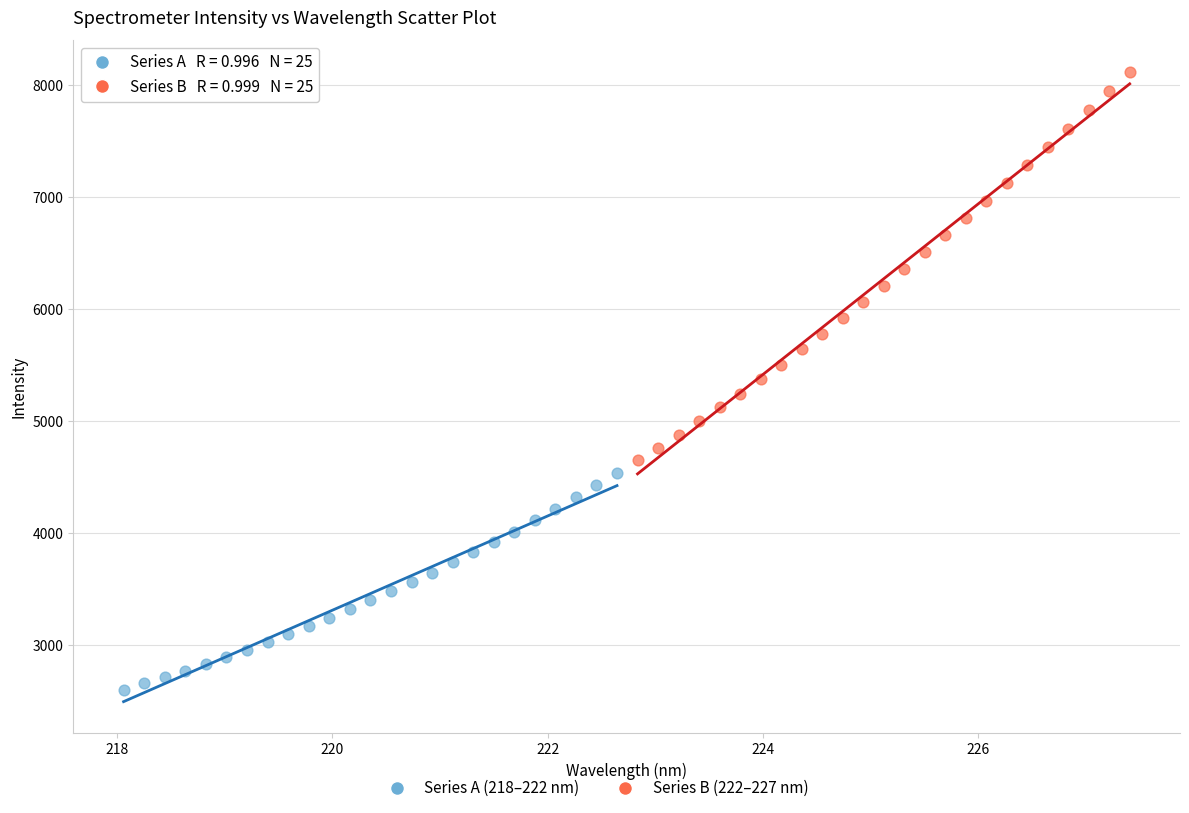

Which series reaches the minimum Y coordinate?

Series A (218–222 nm)